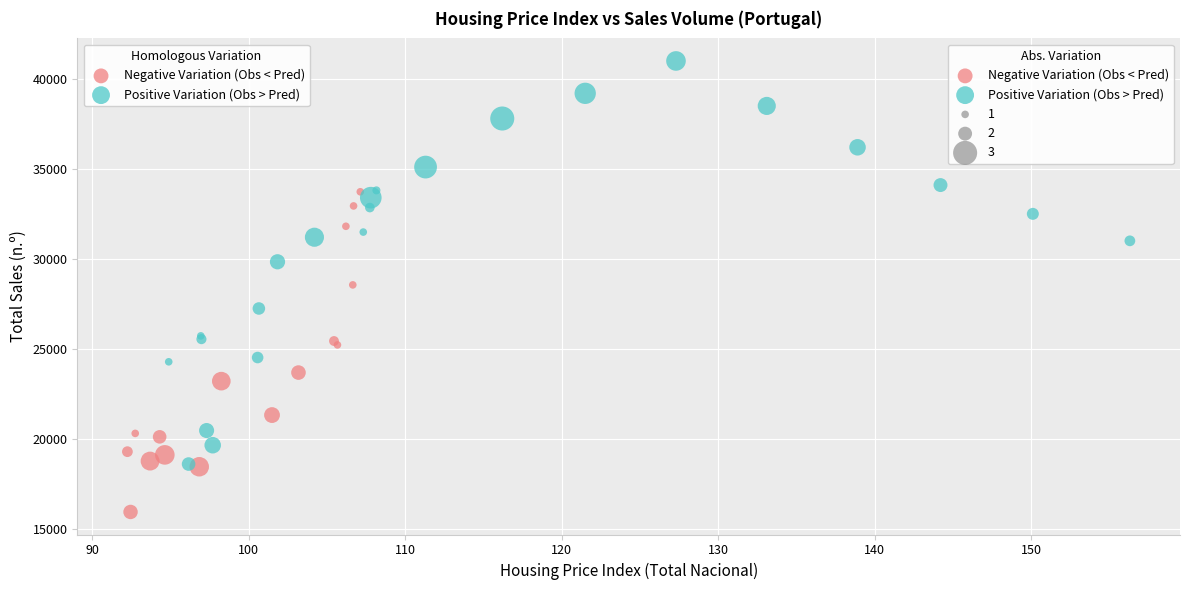

Which series contains the lowest Y value?

Negative Variation (Obs < Pred)